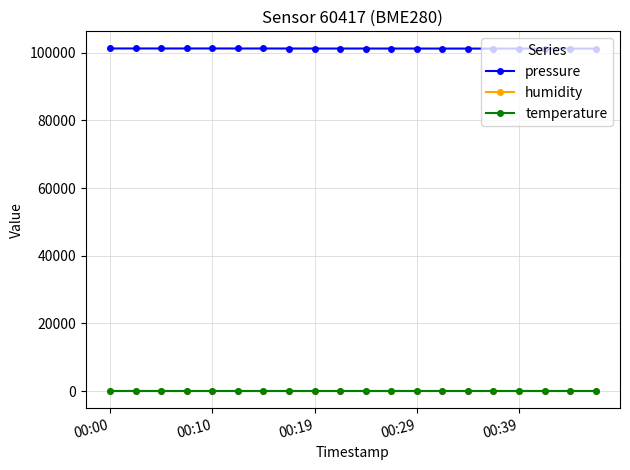

Which series has the largest range (max minus min)?

pressure